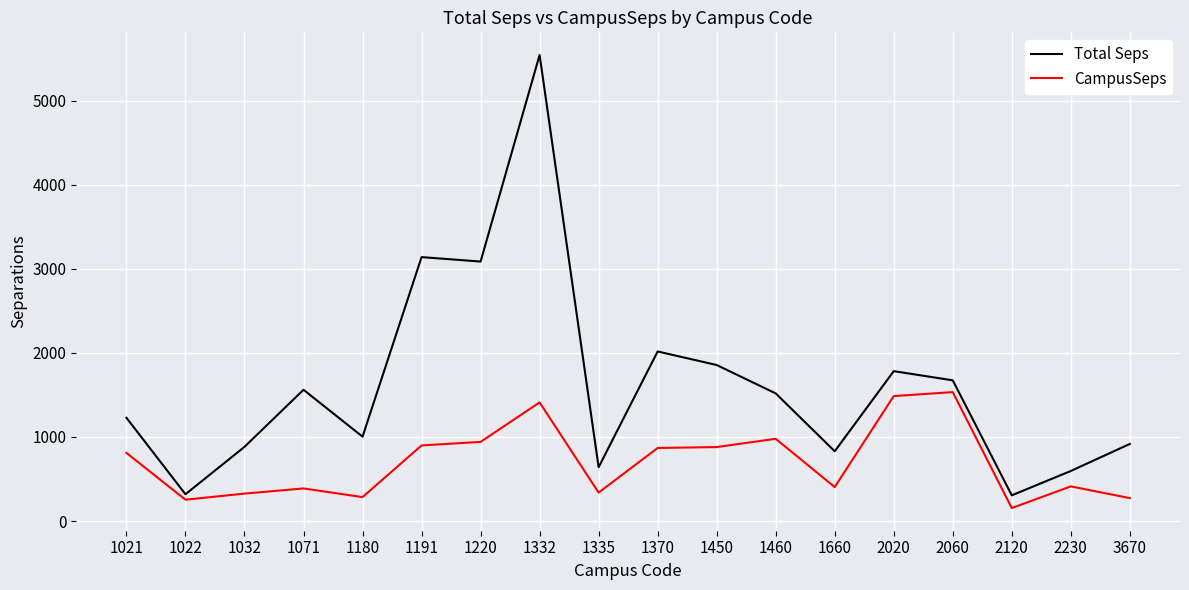

What is the maximum value for CampusSeps?

1533.1